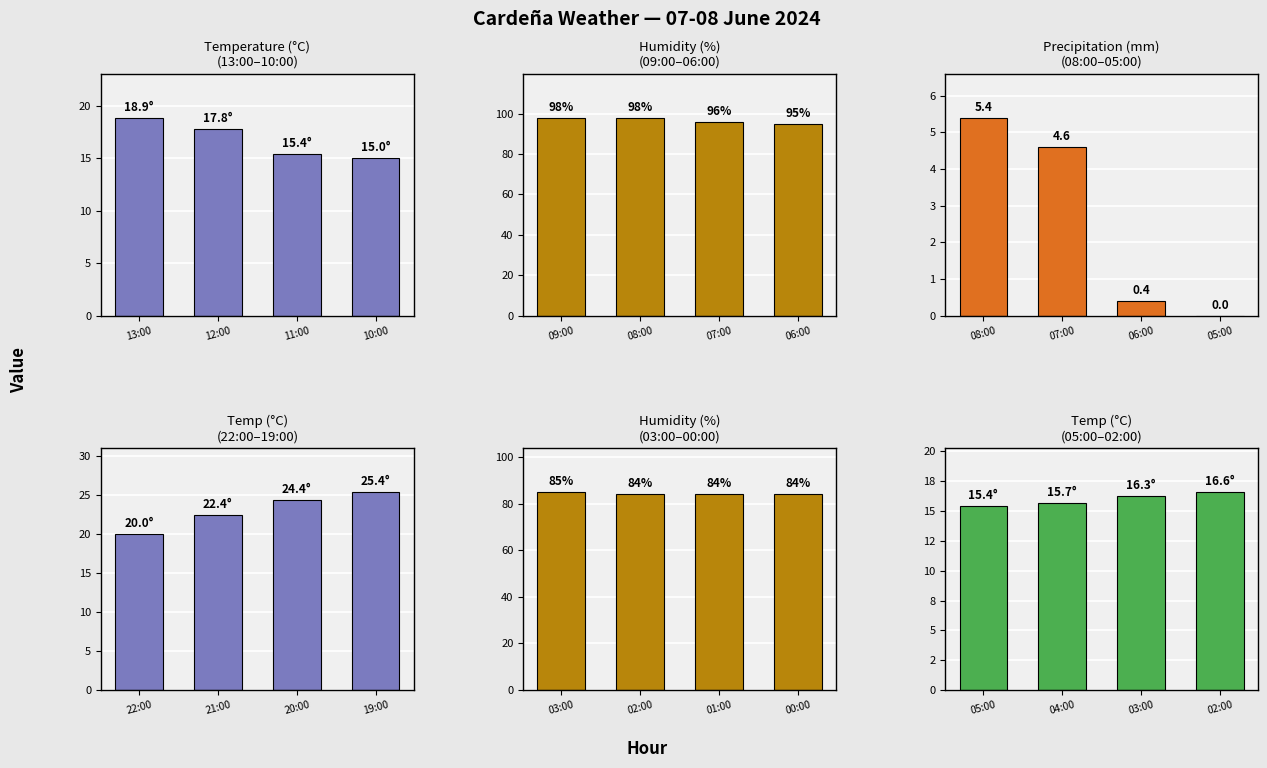

Are the bars horizontal?

No